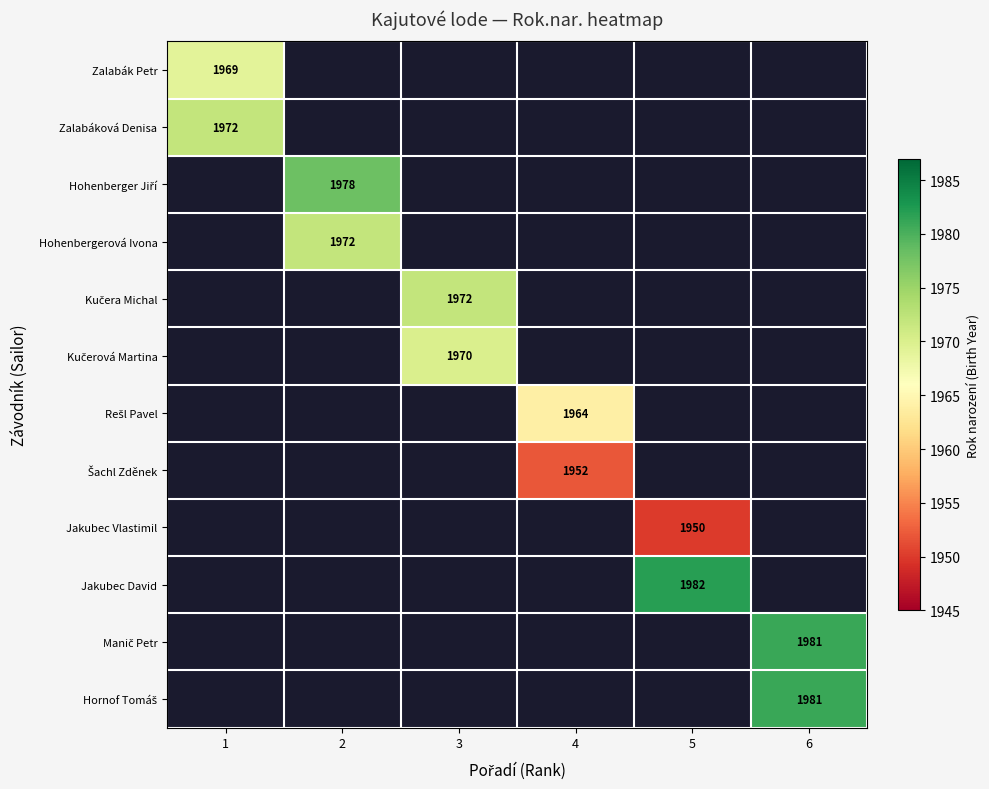

True or false: Zalabák Petr has a value of 1111 at 1.

False